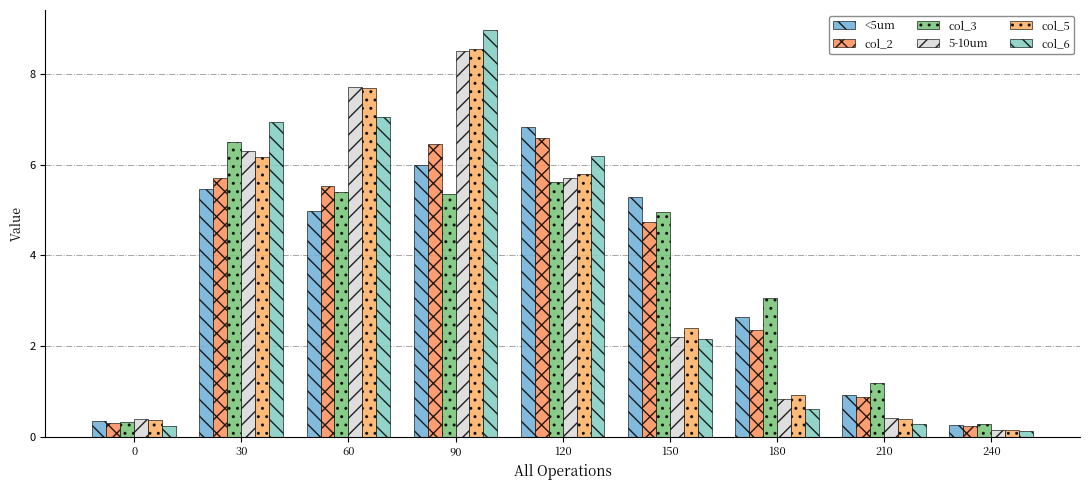

What is the difference between the maximum and second lowest values in the 5-10um series?

8.1